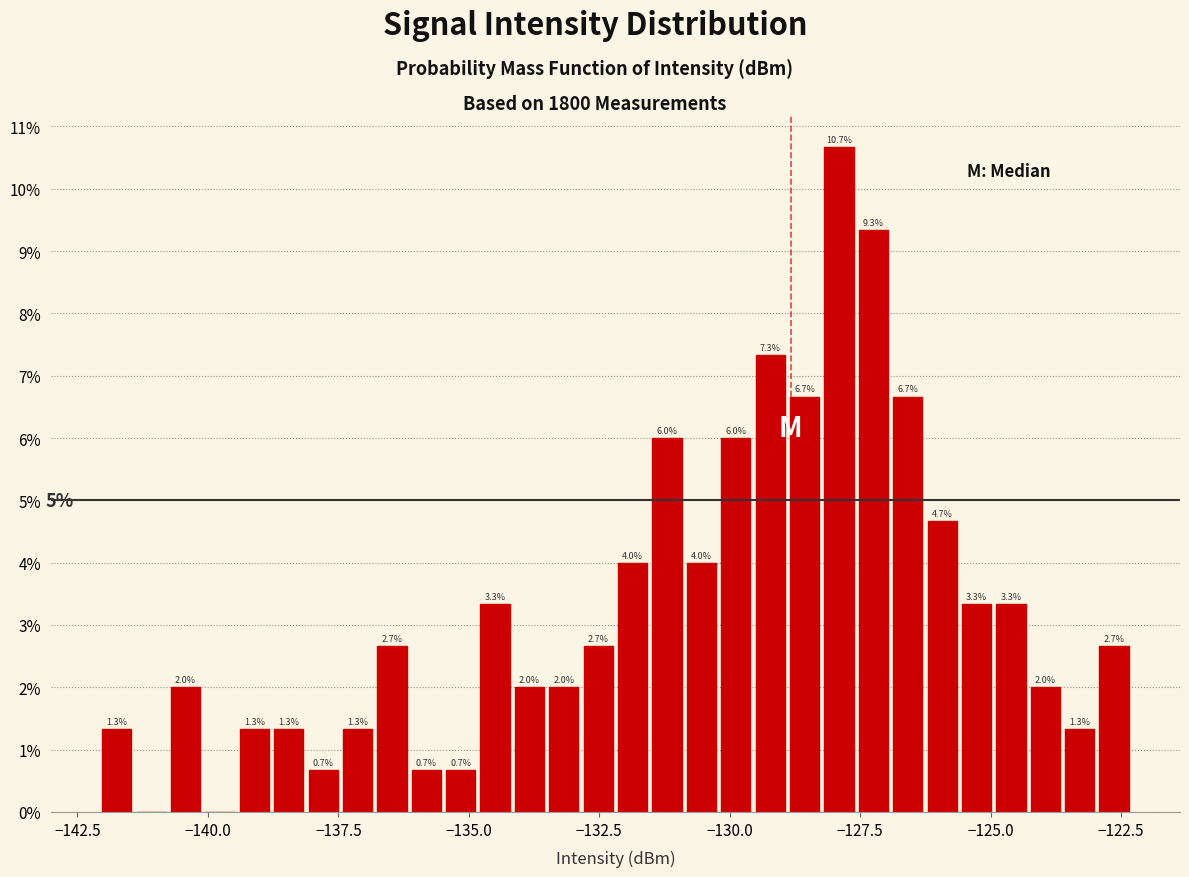

Around what value on the x-axis is the tallest bar? Give the approximate position of its centre, as read against the axis.

-128.0